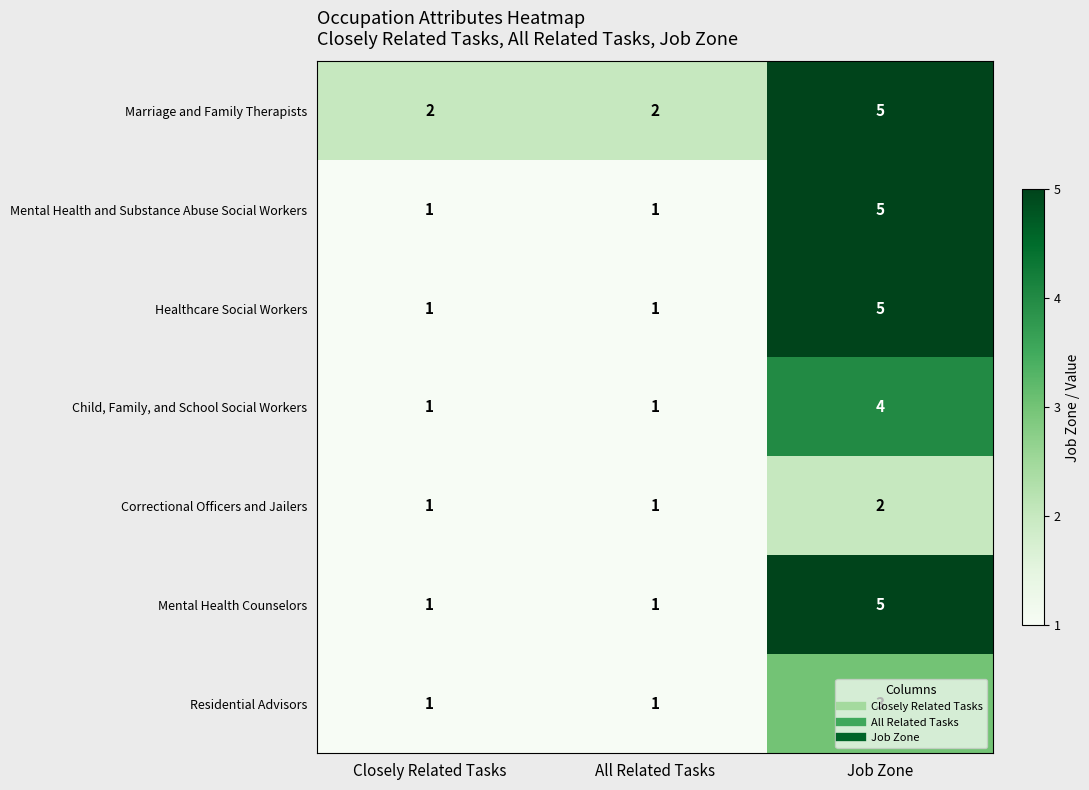

Count the Mental Health Counselors values in the range 1 to 5.

3